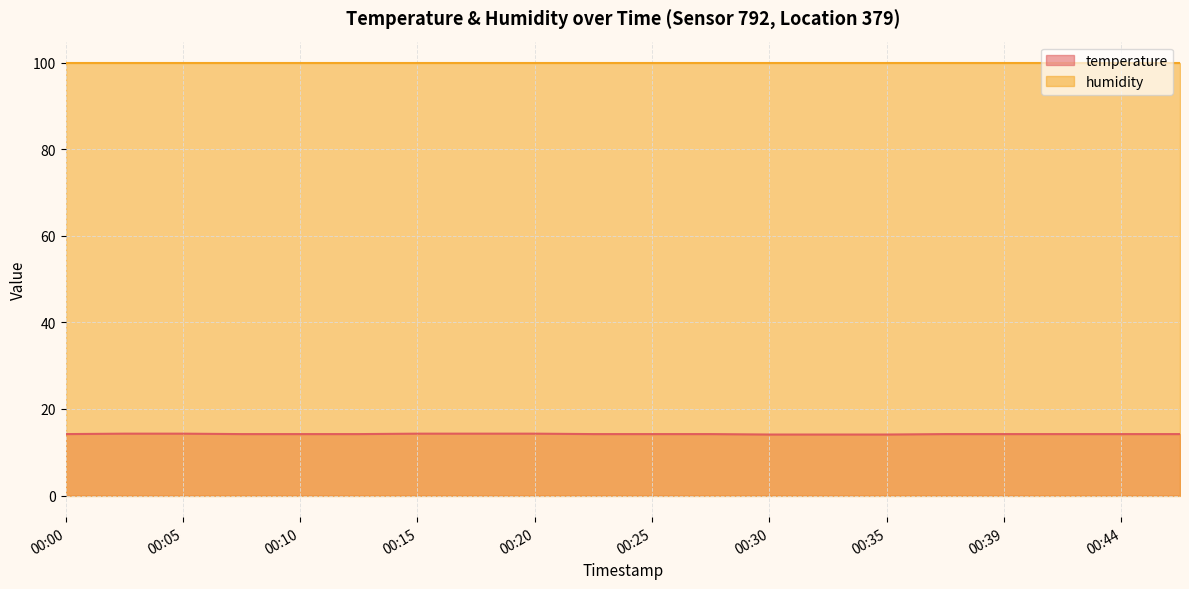

What is the ratio of the value at 00:13 to the value at 00:25?

1.0